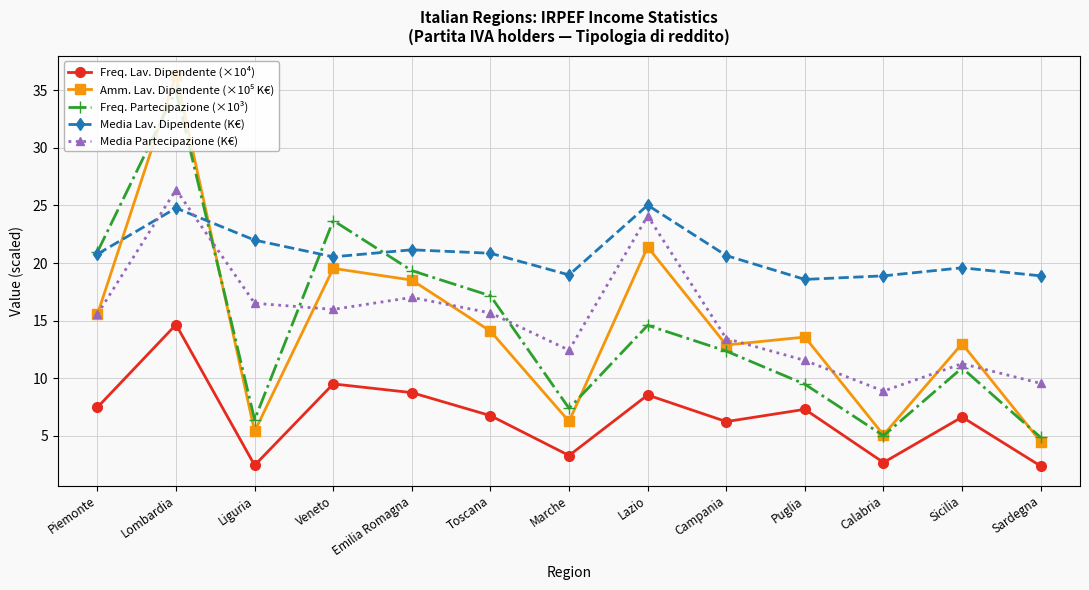

What is the minimum value shown in the chart?

2.4